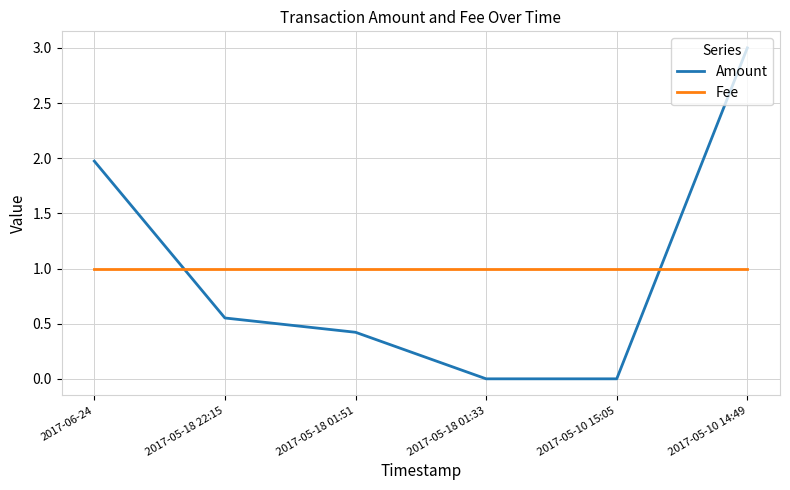

Is the value of Amount at 2017-05-10 15:05 greater than the value of Fee at 2017-05-18 01:33?

No